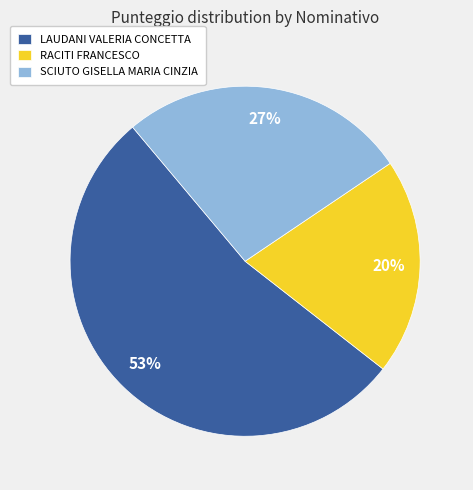

Which category accounts for the majority?

LAUDANI VALERIA CONCETTA